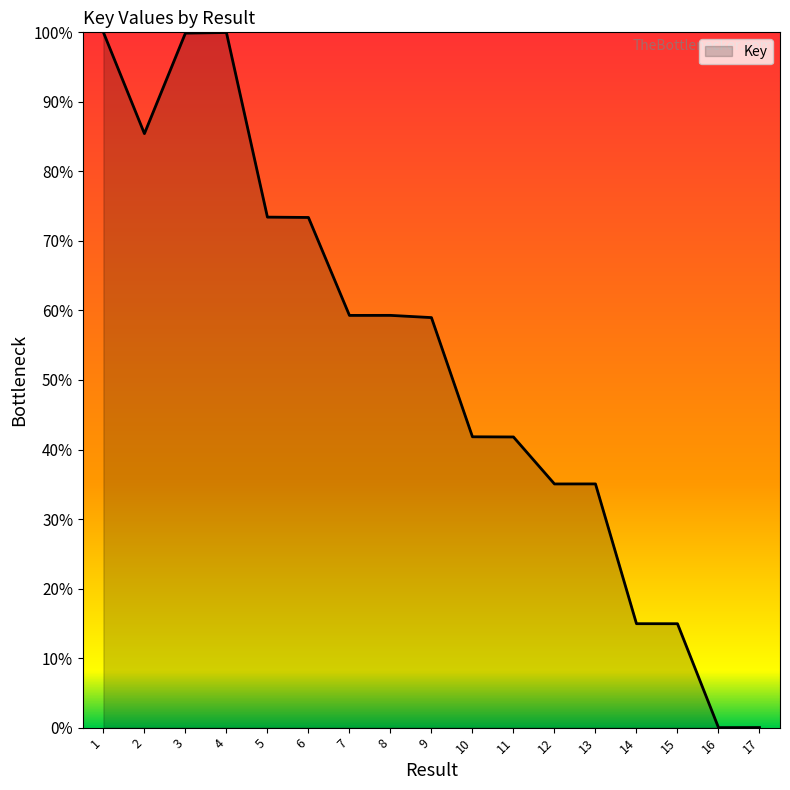

What is the difference between the maximum and minimum values?

100.0